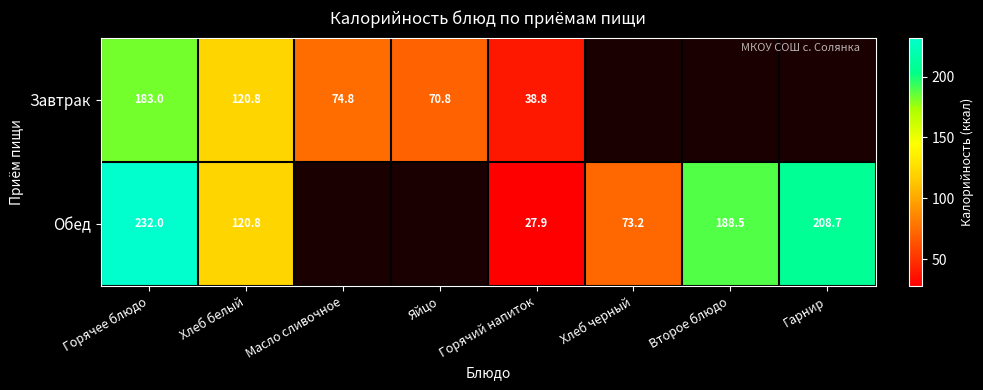

What is the total value across all series at Горячее блюдо?

415.0